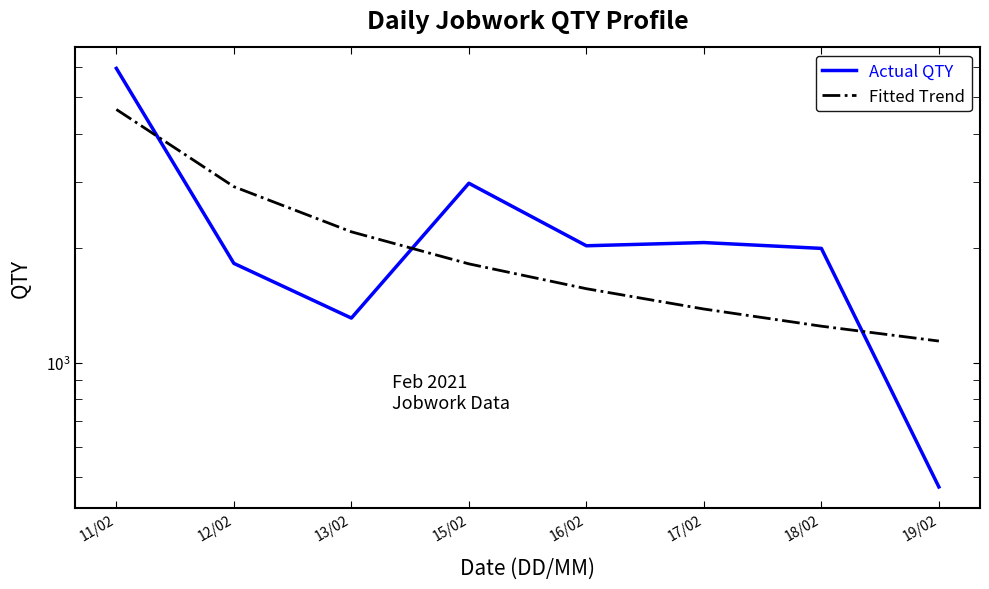

What is the label of the 5th point from the left?

16/02